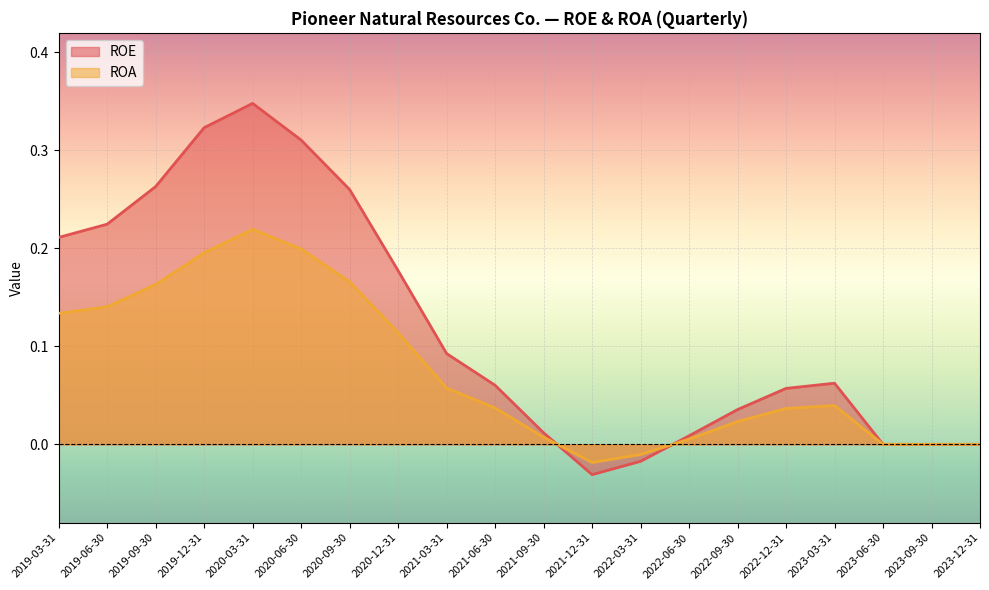

Between 2023-09-30 and 2023-06-30, which is larger?

2023-09-30